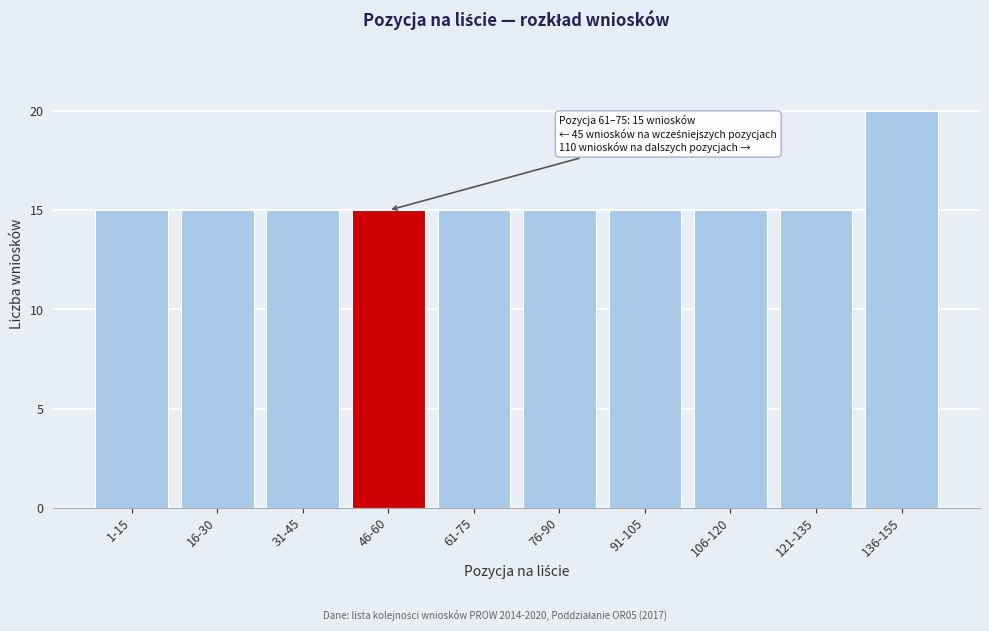

Reading left to right, extract all data points from this chart.

15	15	15	15	15	15	15	15	15	20